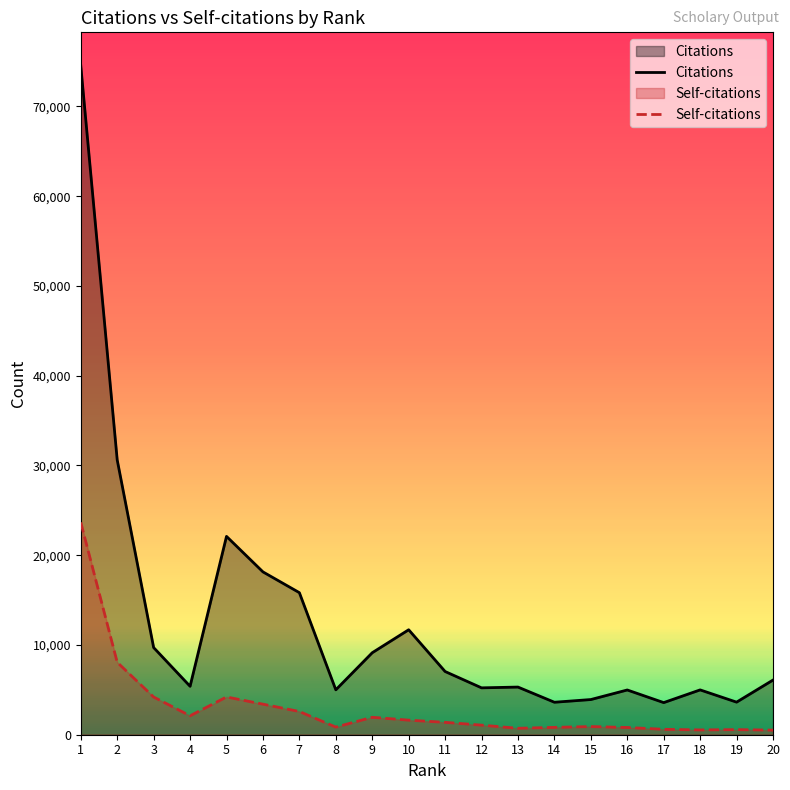

True or false: Citations and Self-citations intersect in this chart.

False